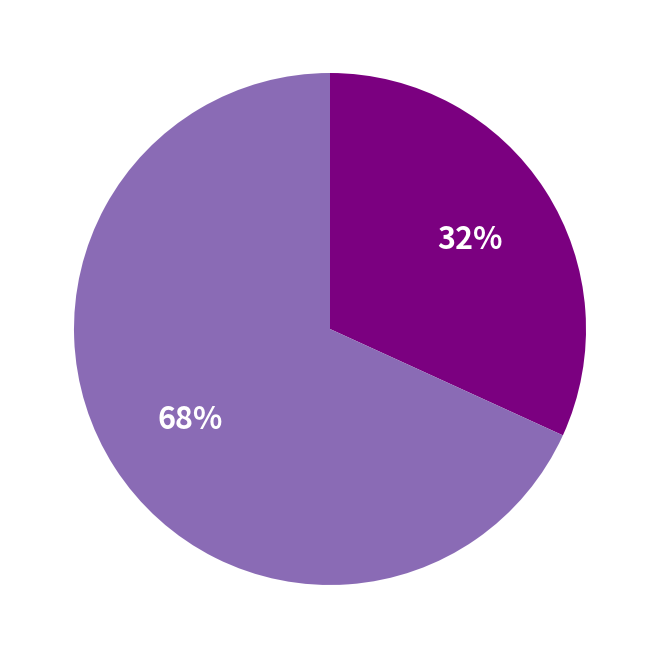

Is there a majority slice in this chart?

Yes